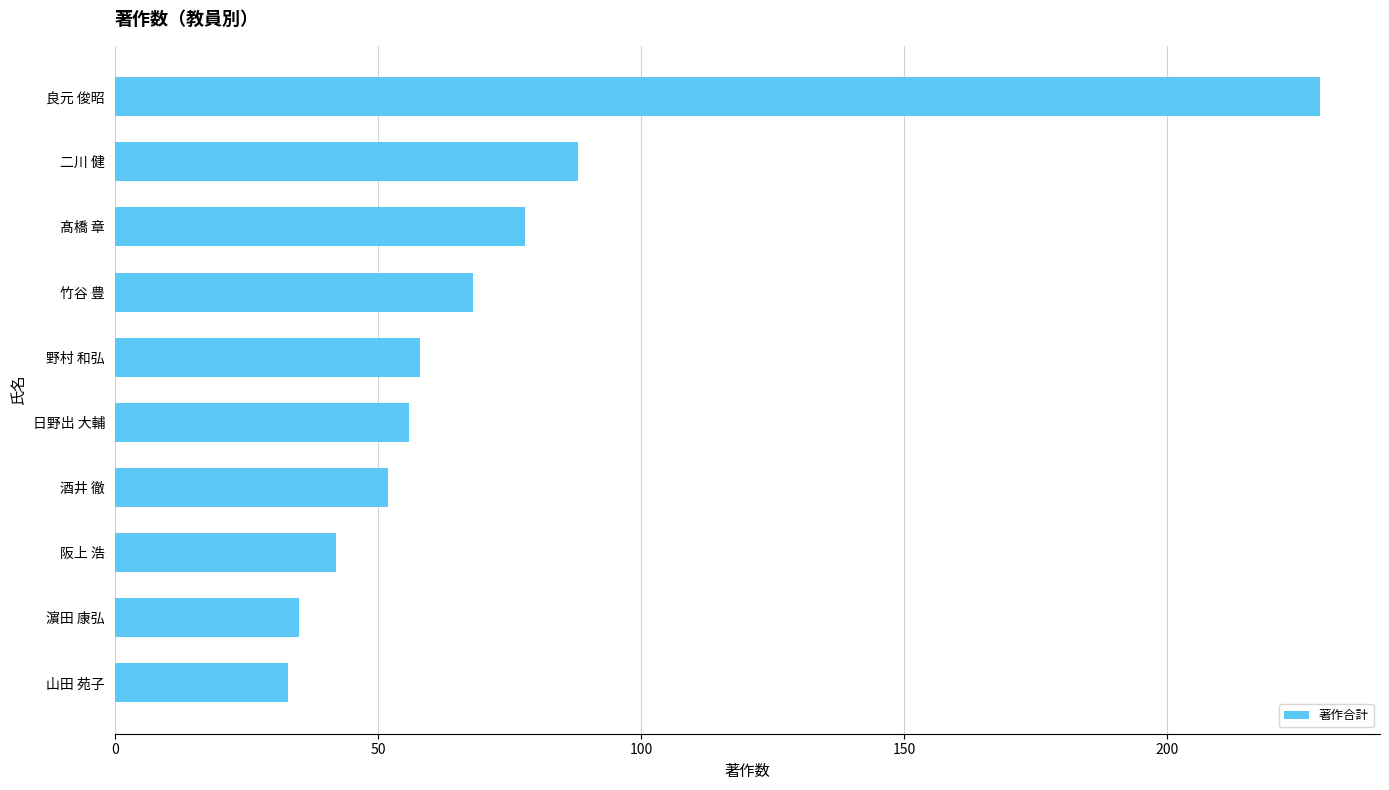

List the labels in order of value, largest first.

良元 俊昭, 二川 健, 髙橋 章, 竹谷 豊, 野村 和弘, 日野出 大輔, 酒井 徹, 阪上 浩, 濵田 康弘, 山田 苑子